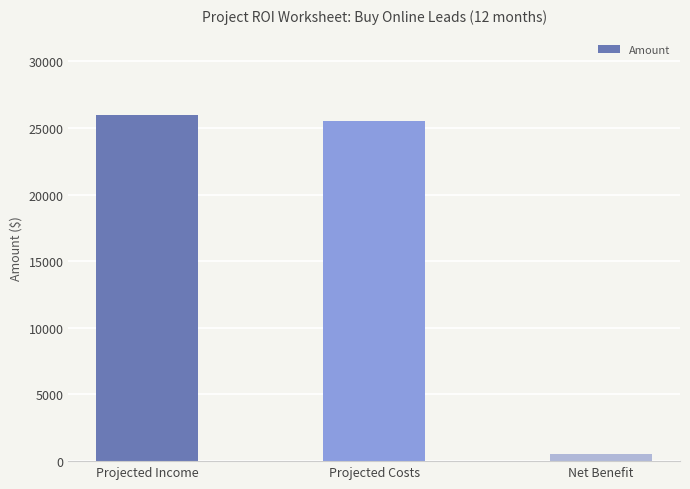

Reading left to right, transcribe all the data shown in this chart.

26000	25500	500